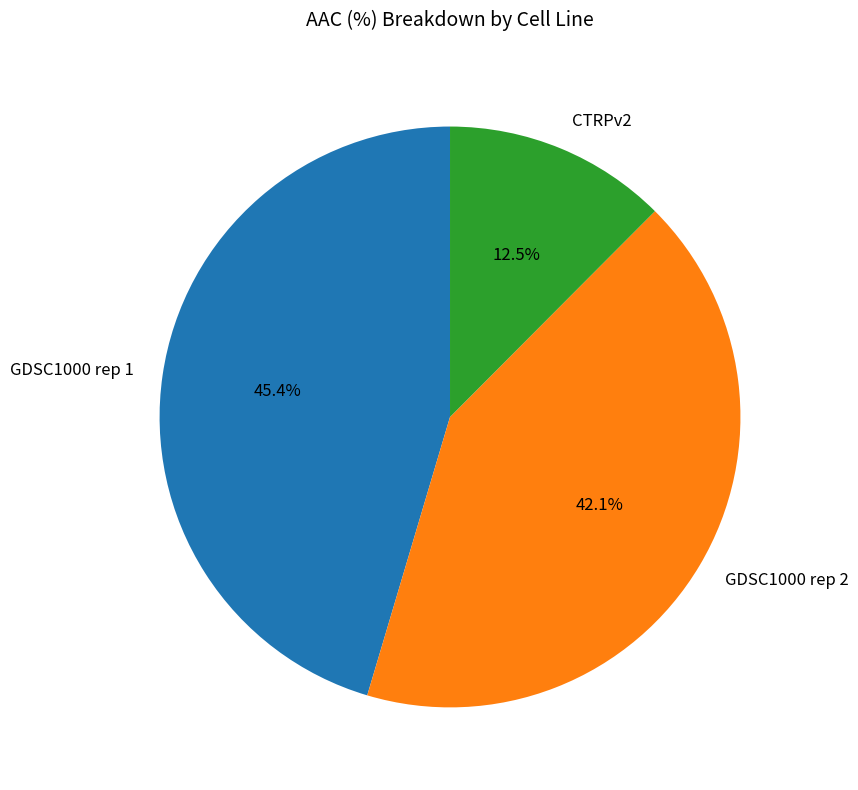

What percentage is the GDSC1000 rep 2 slice, to the nearest percent?

42%